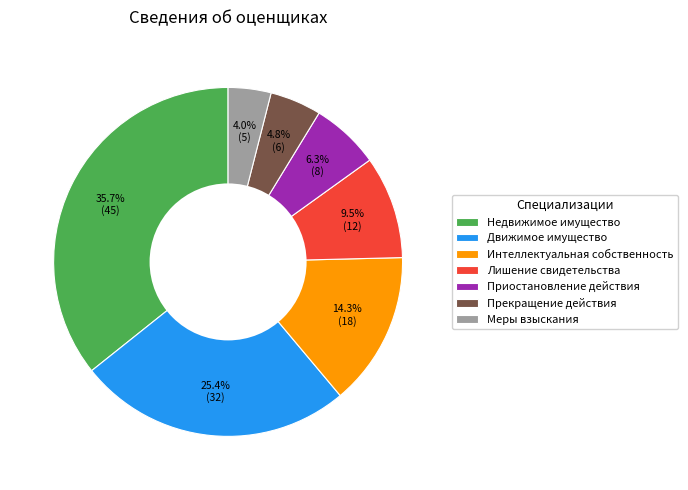

Which has a higher value, Меры взыскания or Приостановление действия?

Приостановление действия